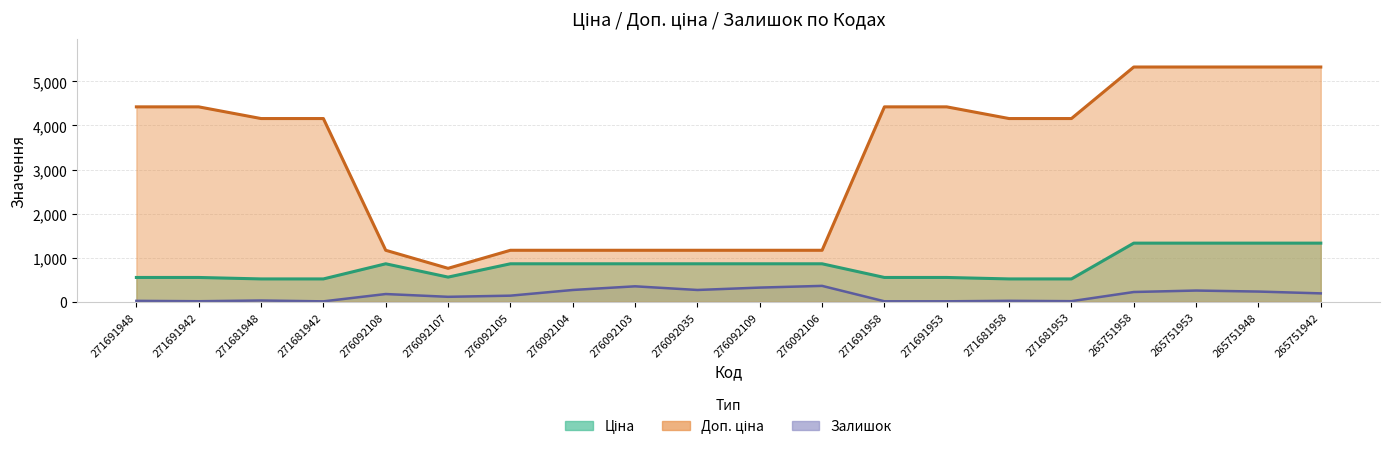

True or false: Ціна and Доп. ціна cross at least once.

False